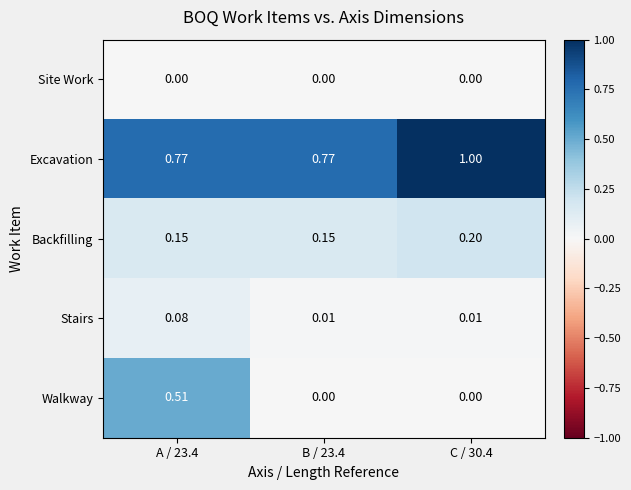

List the series in order of their peak value, highest first.

Excavation, Walkway, Backfilling, Stairs, Site Work